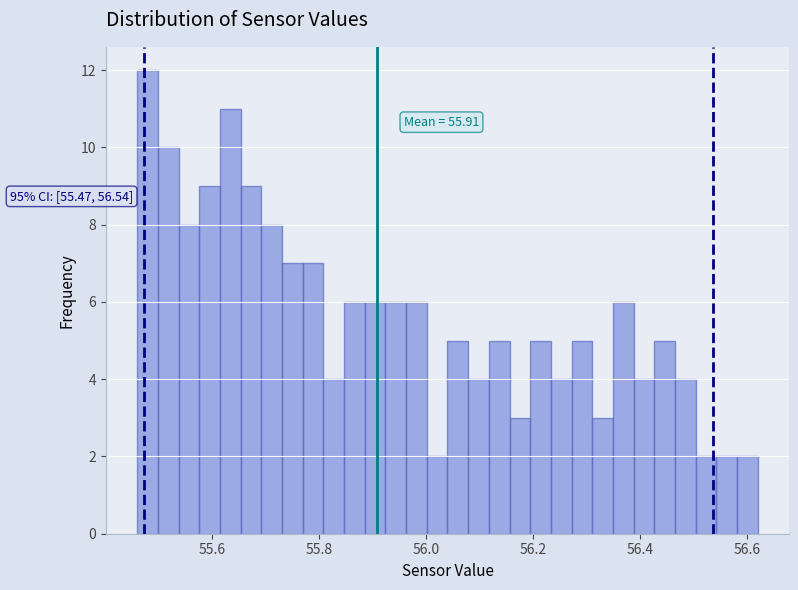

Around what value on the x-axis is the tallest bar? Give the approximate position of its centre, as read against the axis.

55.48